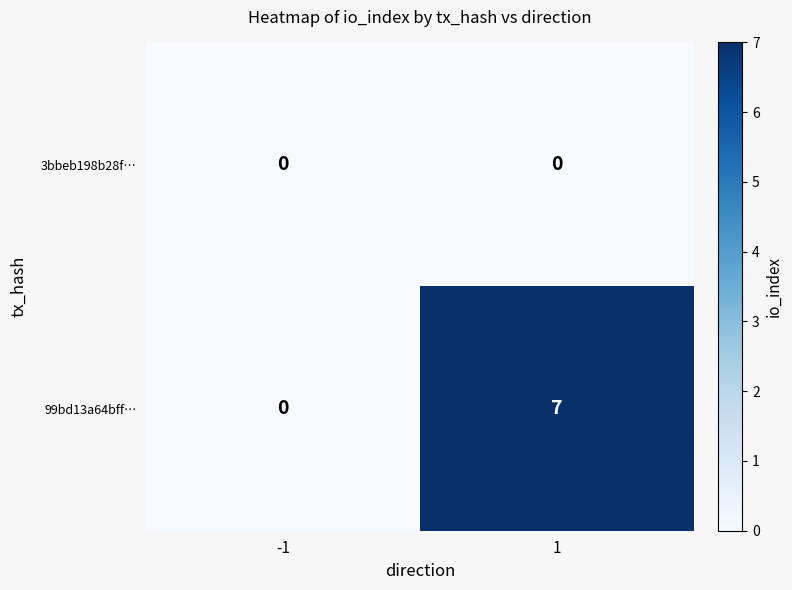

What is the sum of the 99bd13a64bff… values at -1 and 1?

7